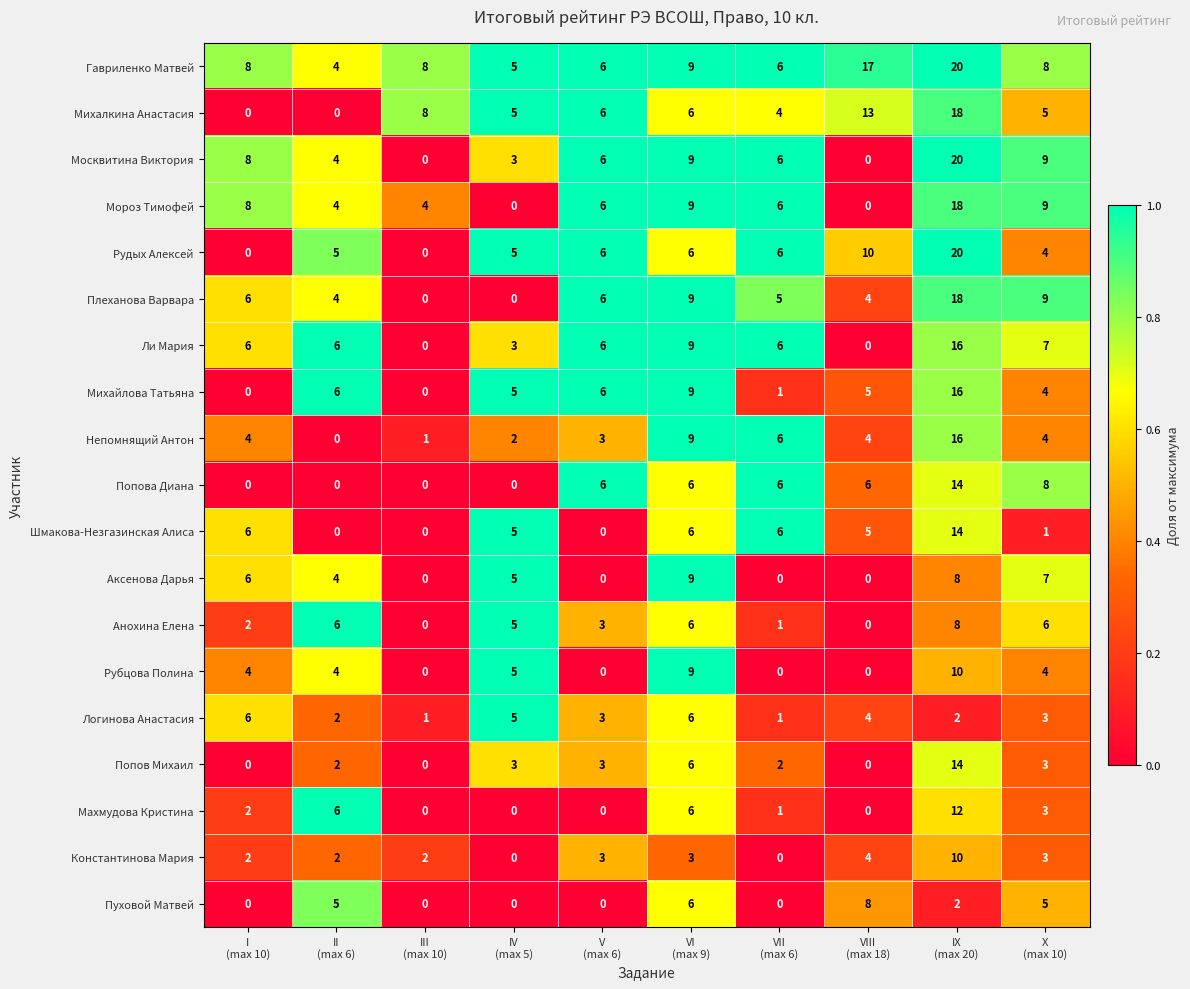

Which series has the largest total across all categories?

Гавриленко Матвей